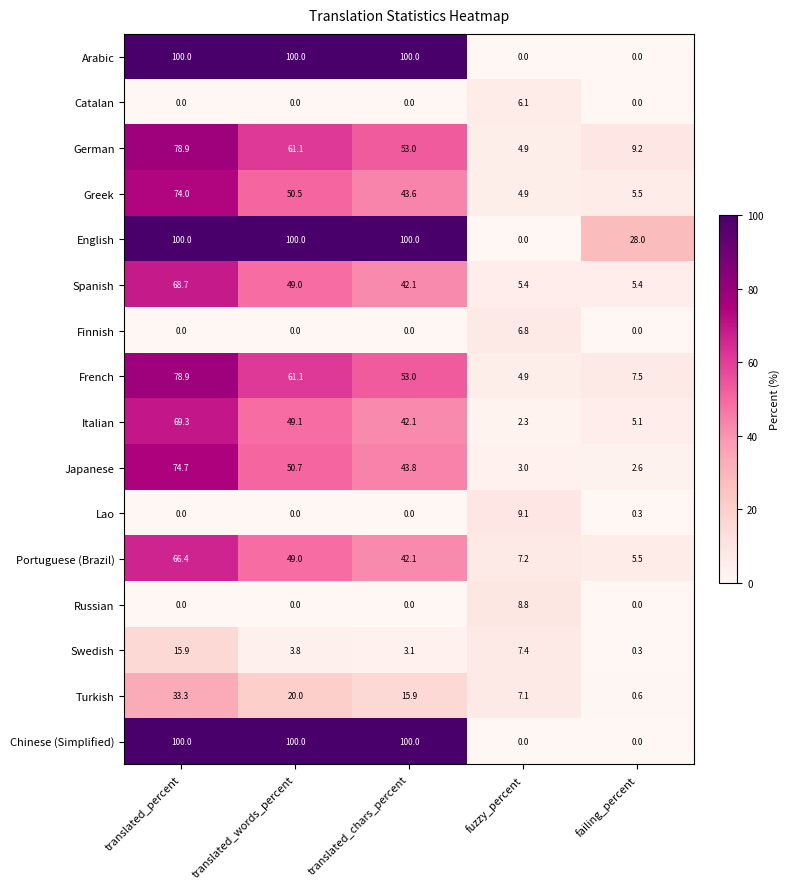

Rank the categories by Greek value from lowest to highest.

fuzzy_percent, failing_percent, translated_chars_percent, translated_words_percent, translated_percent